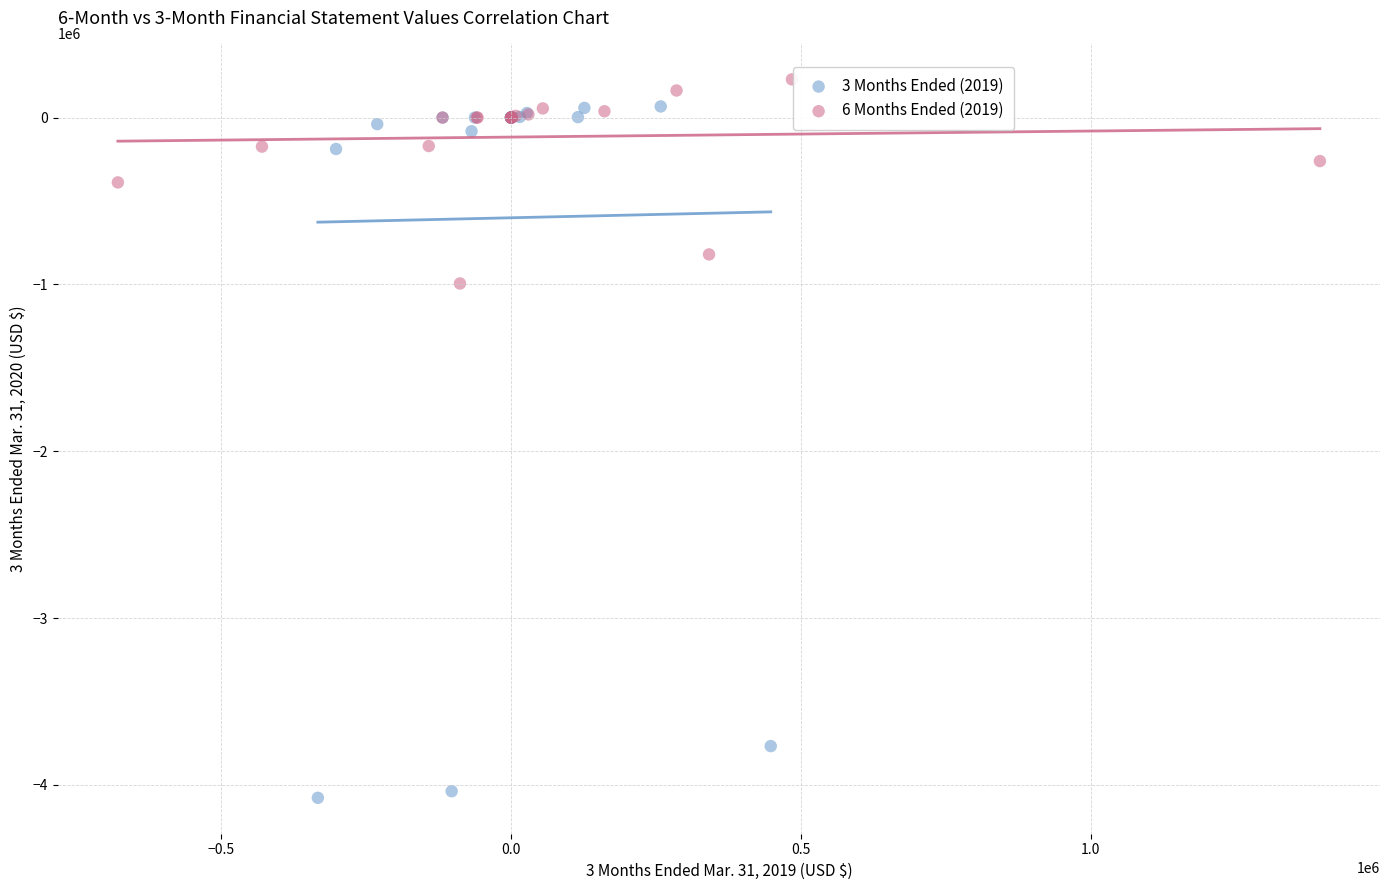

Which series contains the lowest Y value?

3 Months Ended (2019)